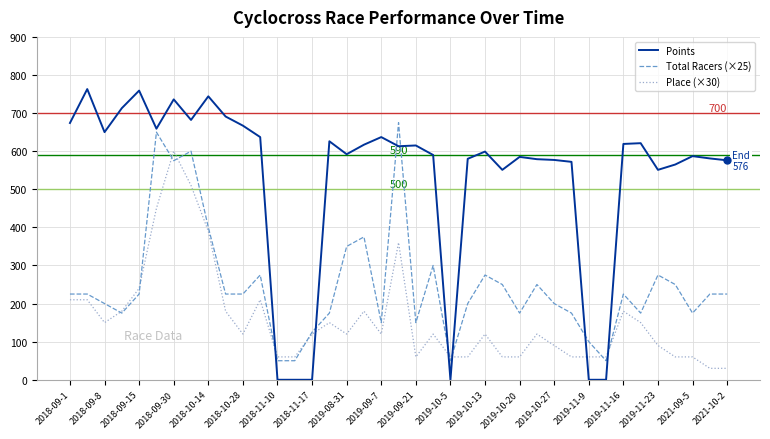

How many series are shown in this chart?

3